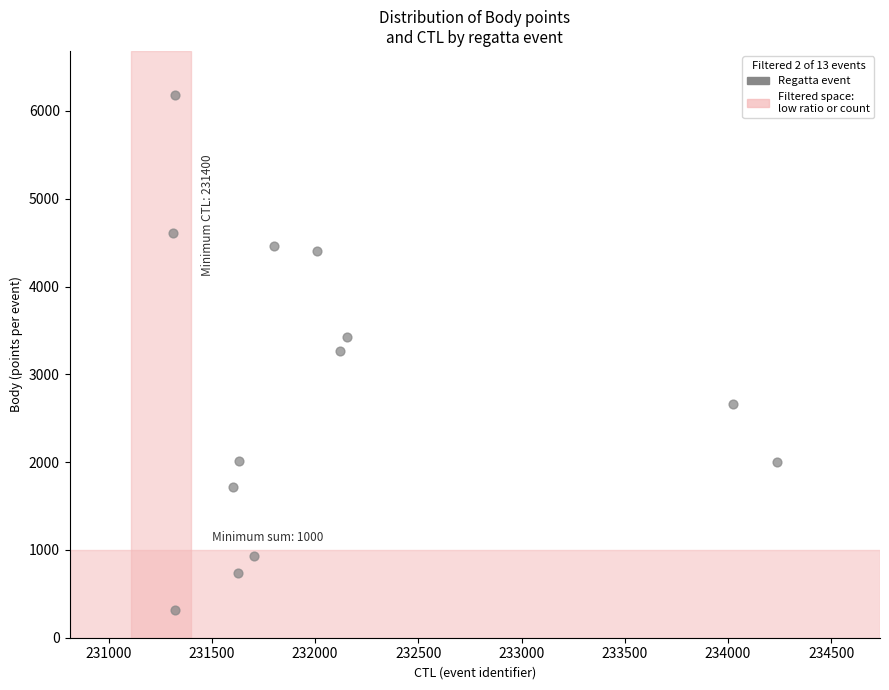

How many data points are displayed?

13